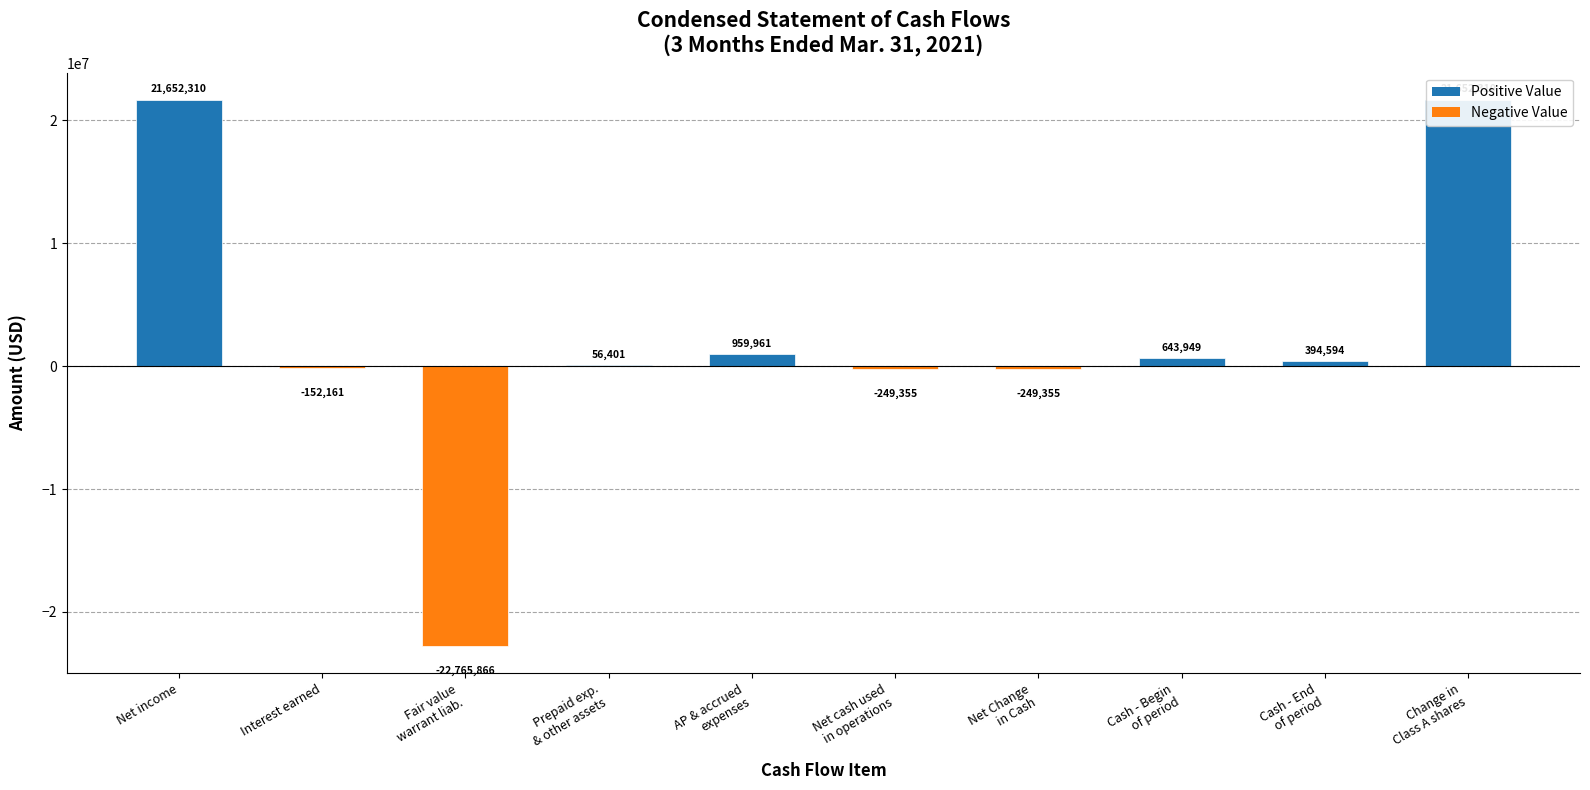

Is it true that the value at Cash - Begin
of period is 643949?

True